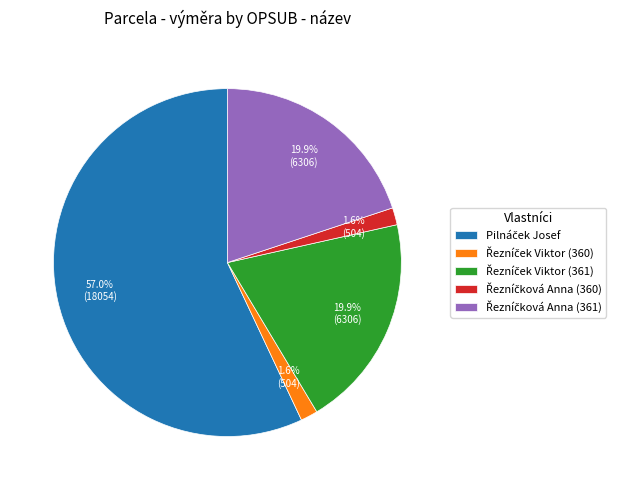

Is there a majority slice in this chart?

Yes